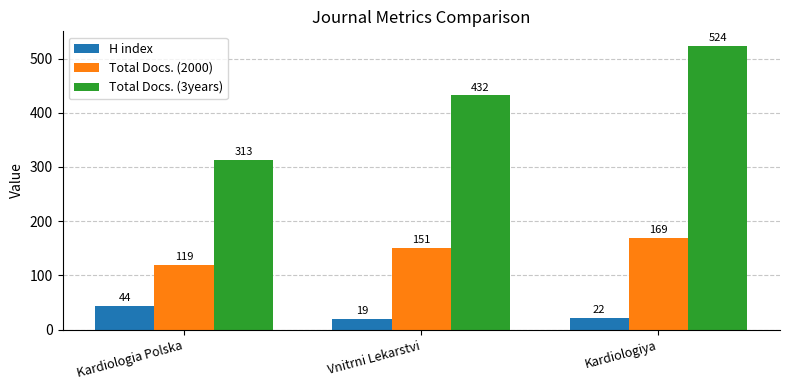

Which category has the lowest value across all series?

Vnitrni Lekarstvi